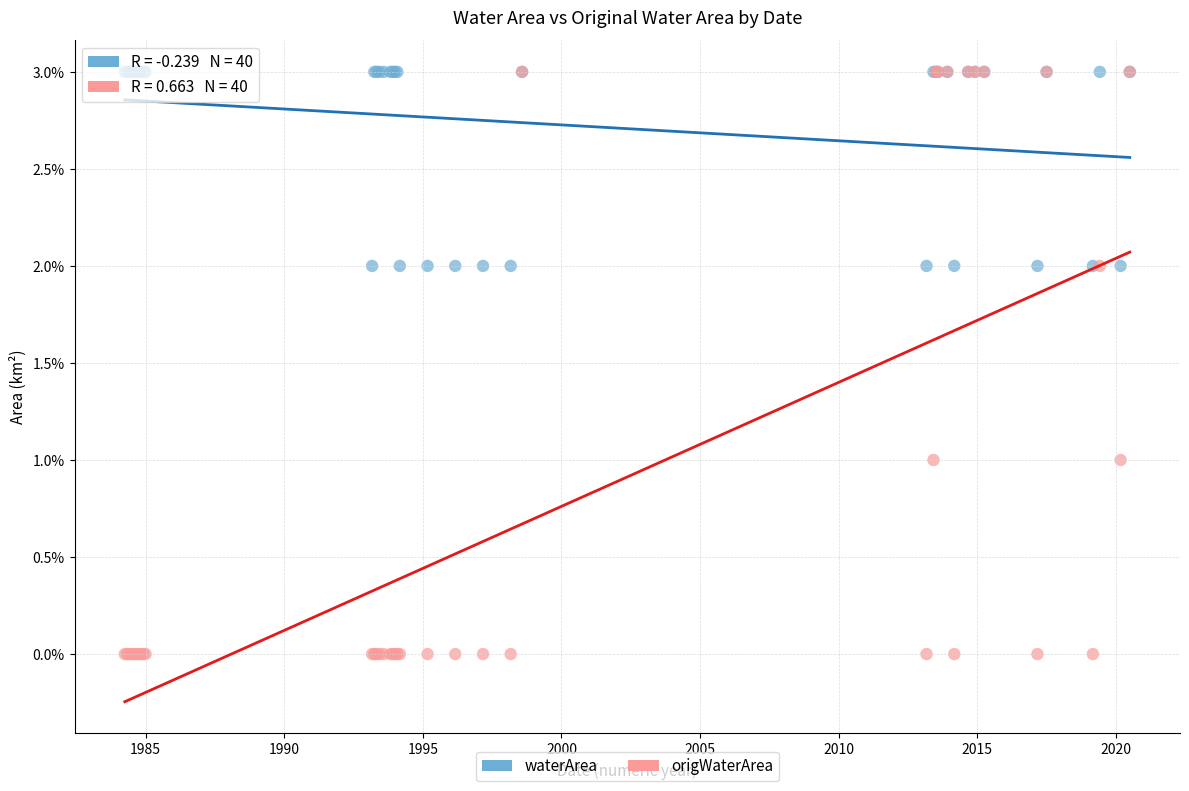

Which series has the widest spread of Y values?

origWaterArea